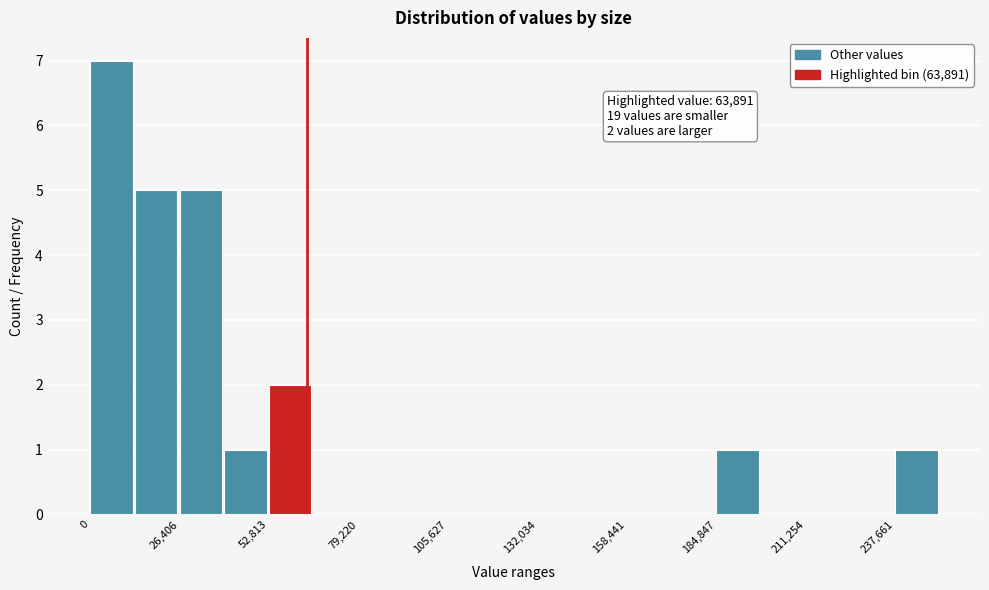

Read against the x-axis, roughly where is the centre of the tallest bar?

5000